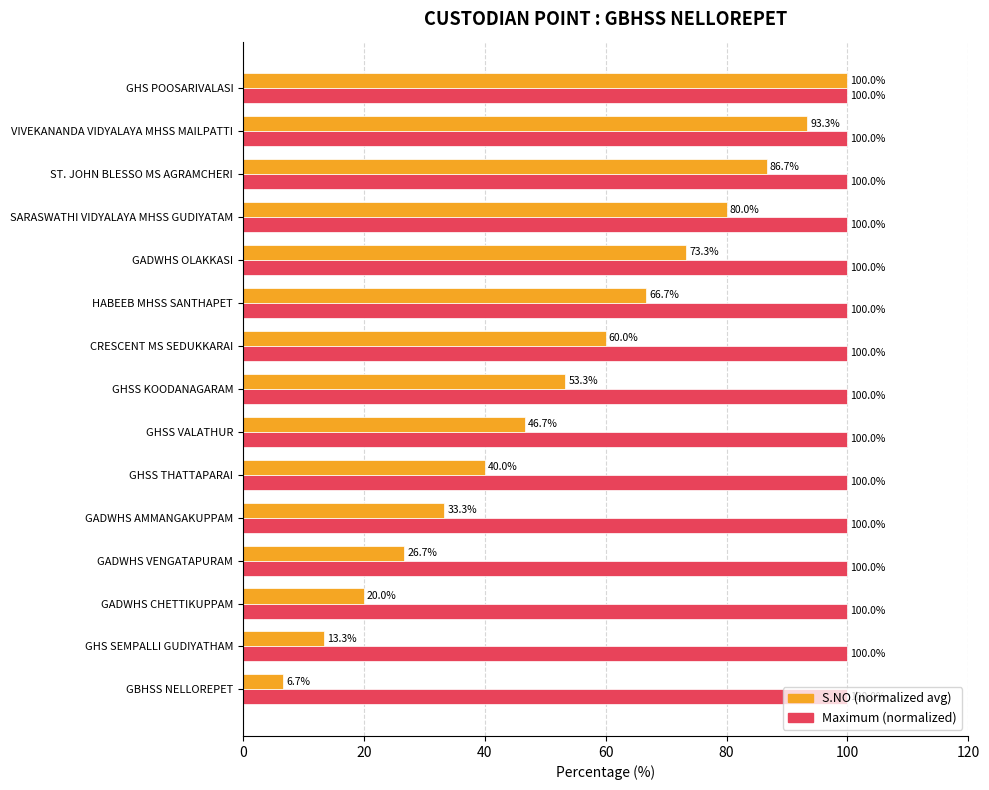

What is the difference between the highest and lowest values at ST. JOHN BLESSO MS AGRAMCHERI?

13.3